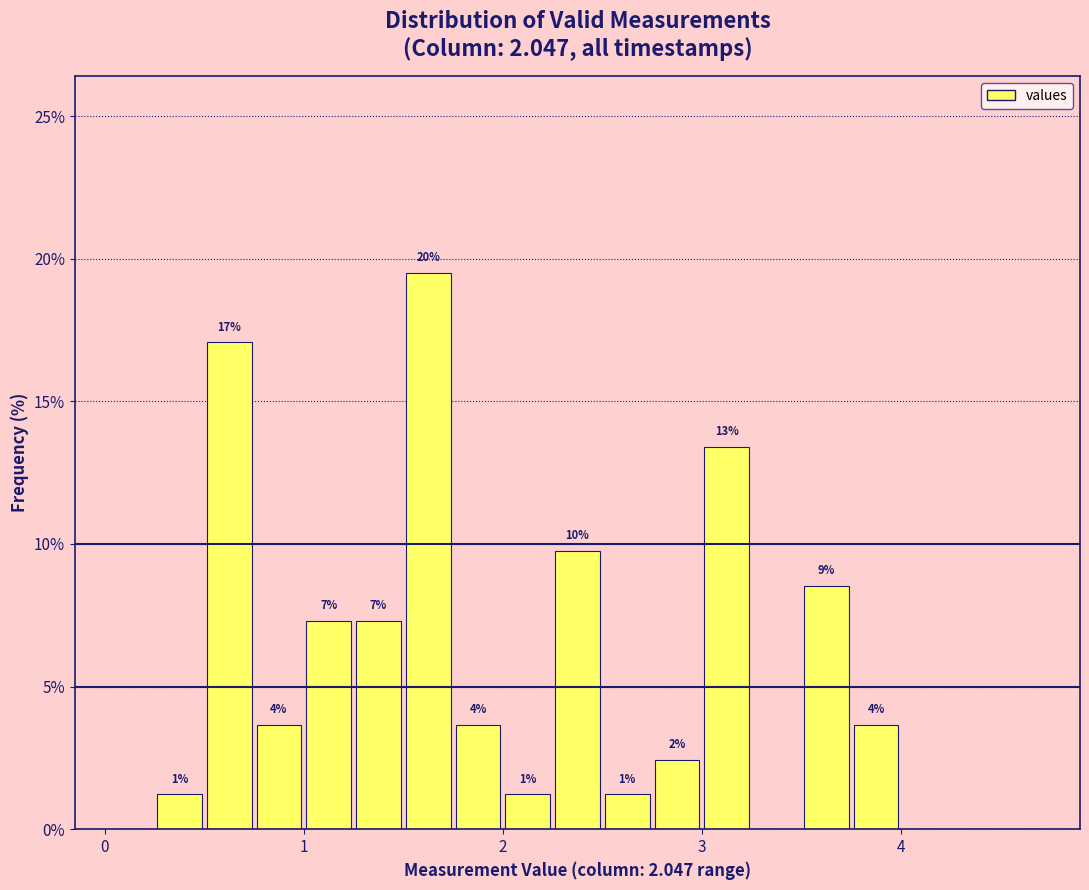

Around what value on the x-axis is the tallest bar? Give the approximate position of its centre, as read against the axis.

1.6